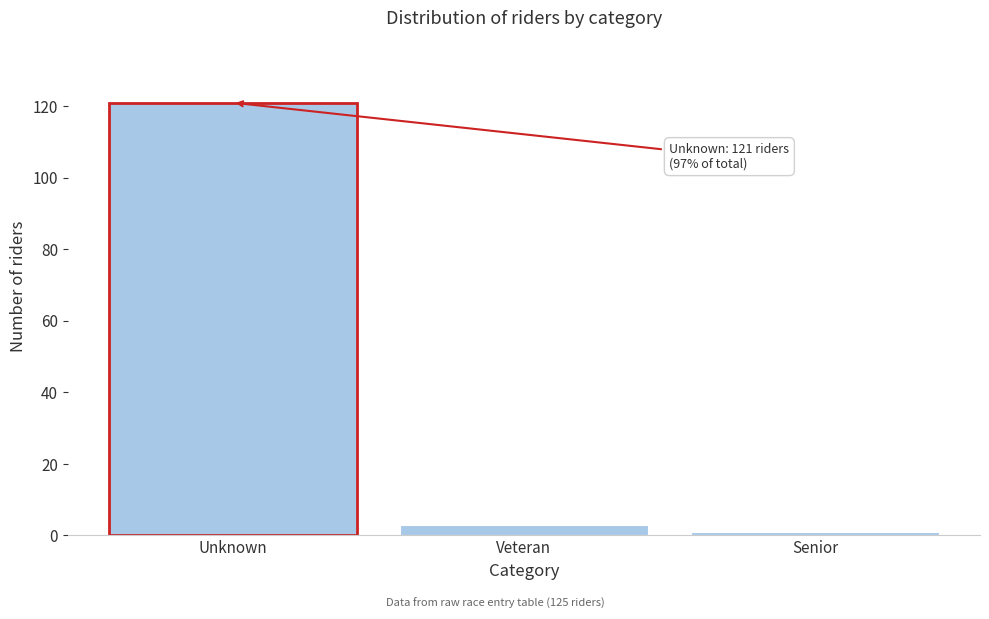

Reading right to left, what are all the values shown in this chart?

1	3	121